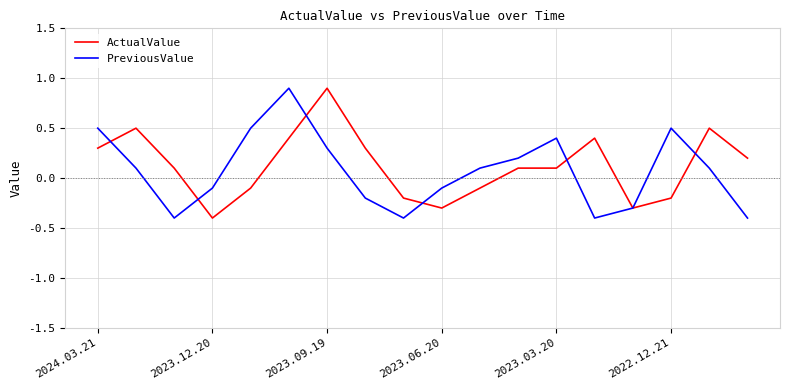

What is the minimum value shown in the chart?

-0.4